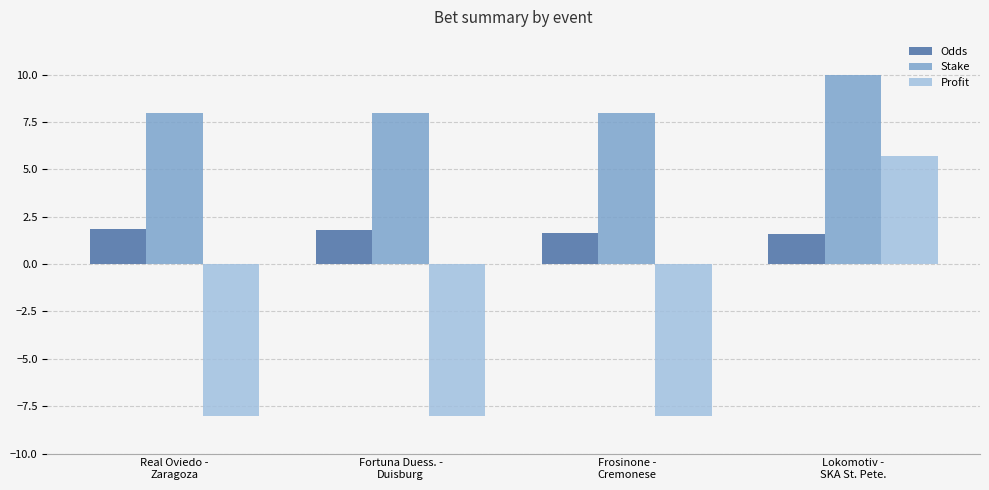

Is it true that Profit equals -8.0 at Frosinone -
Cremonese?

True